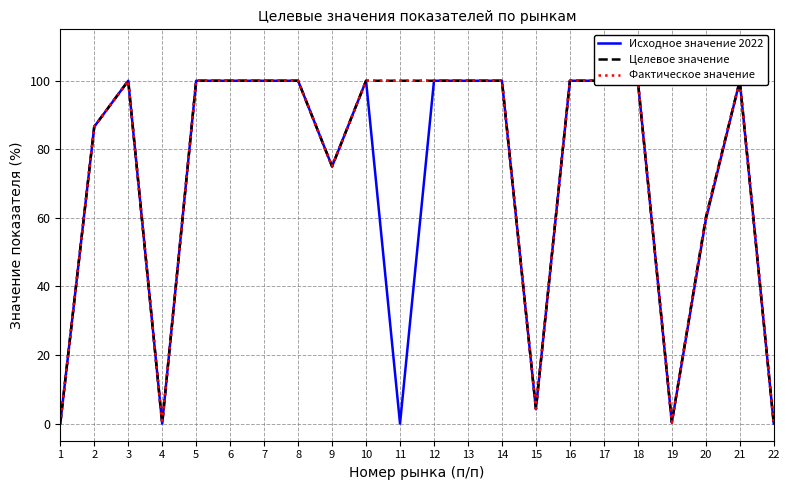

What is the approximate value of Целевое значение at 9?

75.0